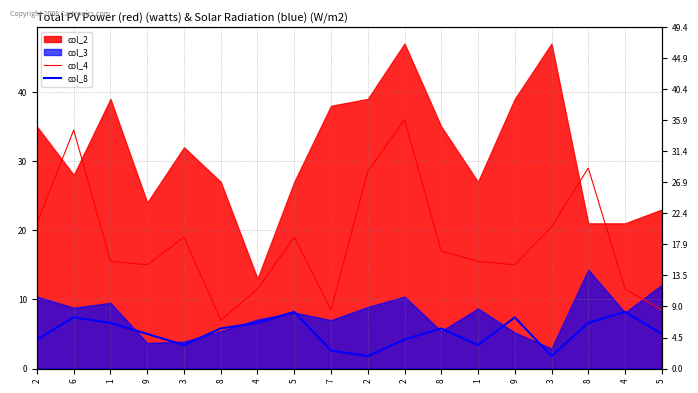

Reading right to left, extract all data points from this chart.

col_4: 5=8.5	4=11.5	8=29.0	3=20.5	9=15.0	1=15.5	8=17.0	2=36.0	2=28.5	7=8.5	5=19.0	4=11.5	8=7.0	3=19.0	9=15.0	1=15.5	6=34.5	2=21.0
col_8: 5=5.0	4=8.2	8=6.6	3=1.8	9=7.4	1=3.4	8=5.8	2=4.2	2=1.8	7=2.6	5=8.2	4=6.6	8=5.8	3=3.4	9=5.0	1=6.6	6=7.4	2=4.2